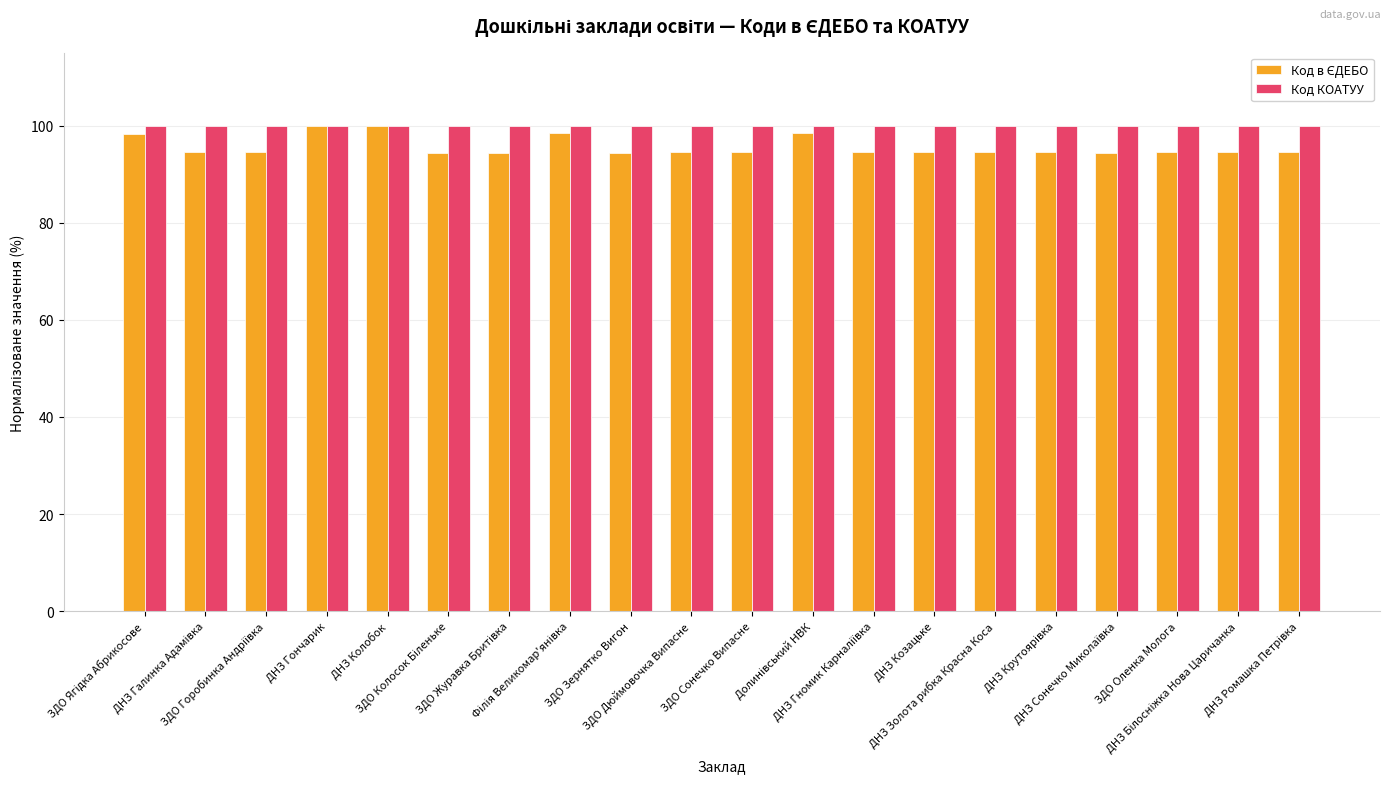

What is the maximum value for Код КОАТУУ?

100.0